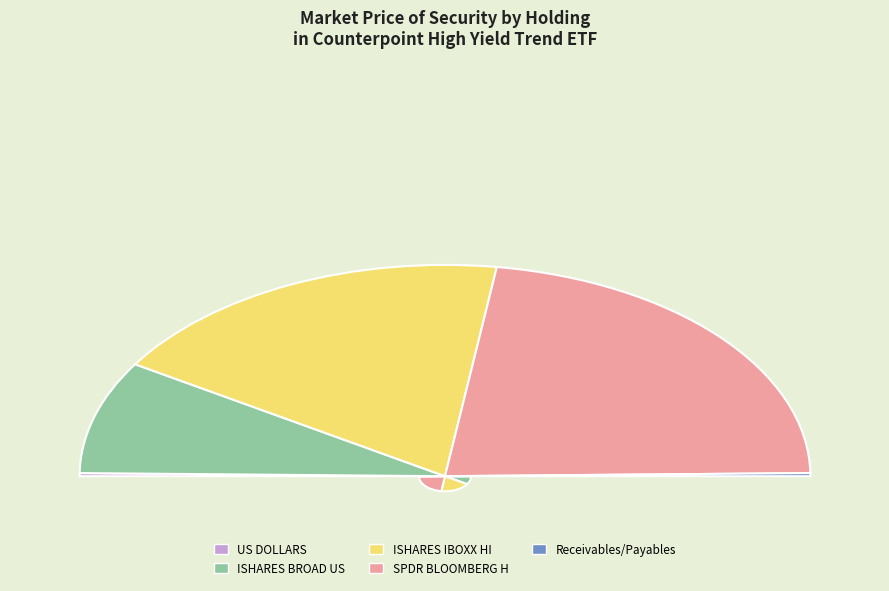

To the nearest percent, what is the combined percentage of Receivables/Payables and SPDR BLOOMBERG H?

45%